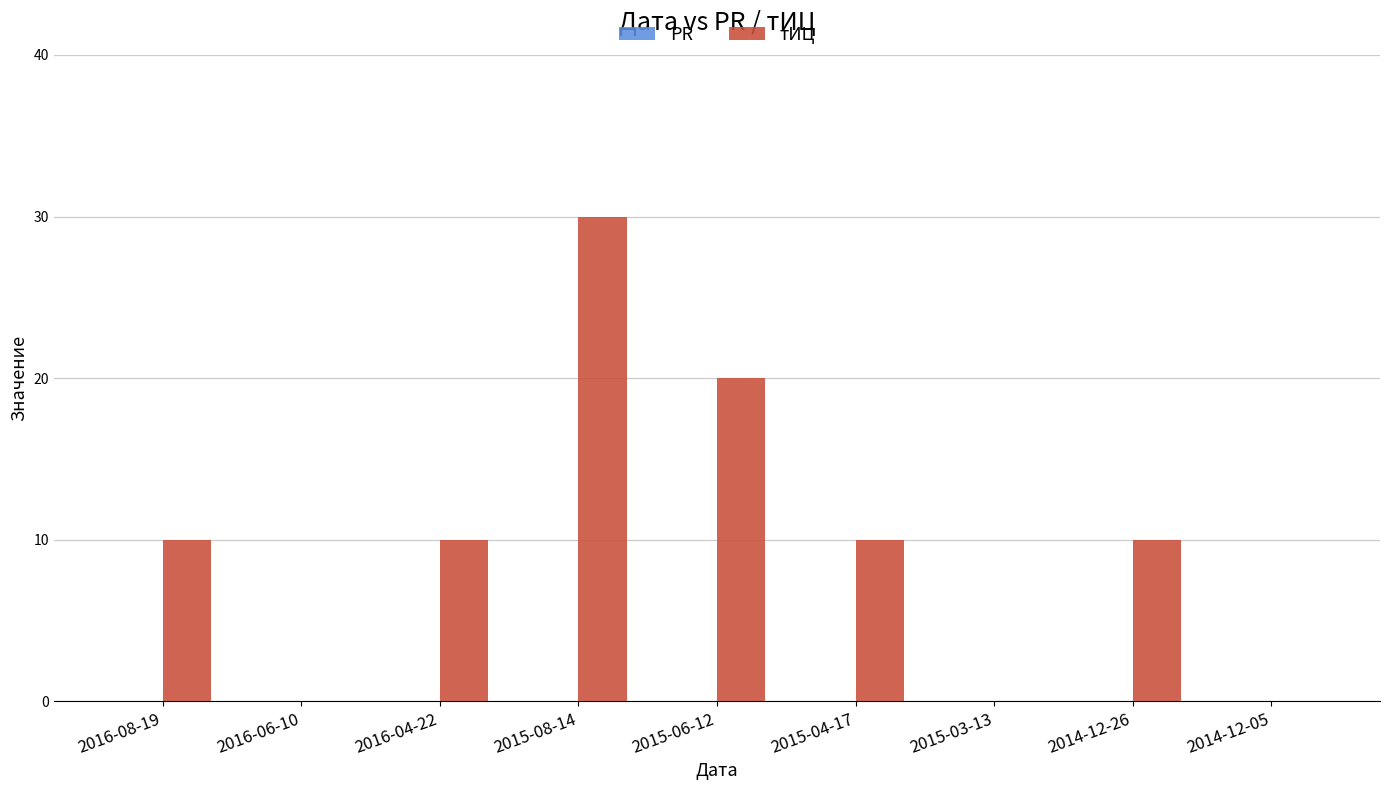

Count the number of categories in the chart.

9